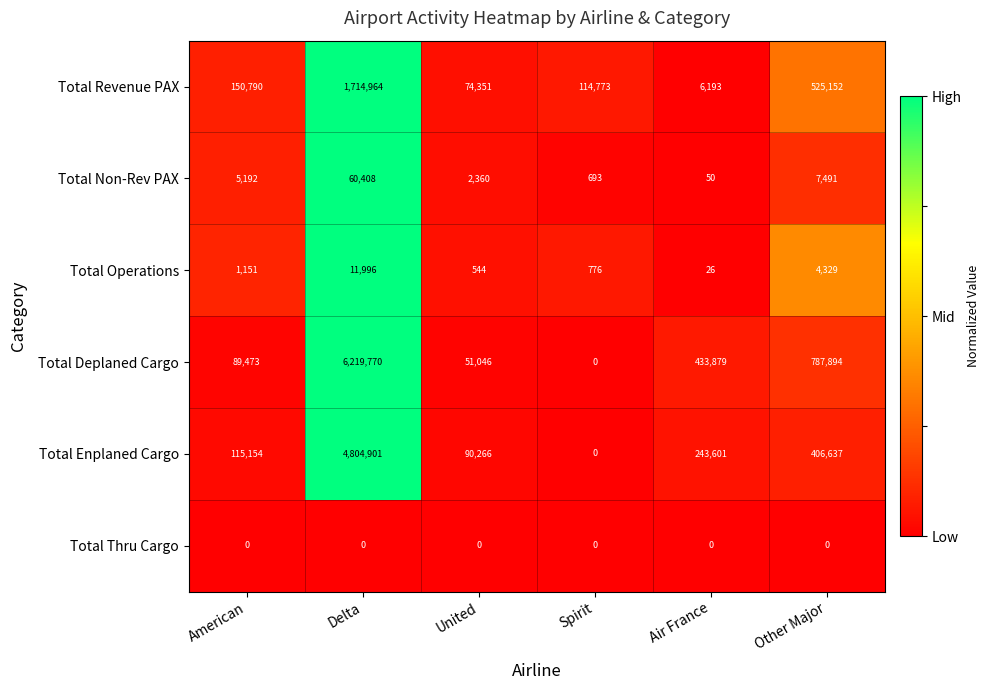

How many distinct data groups are displayed?

6